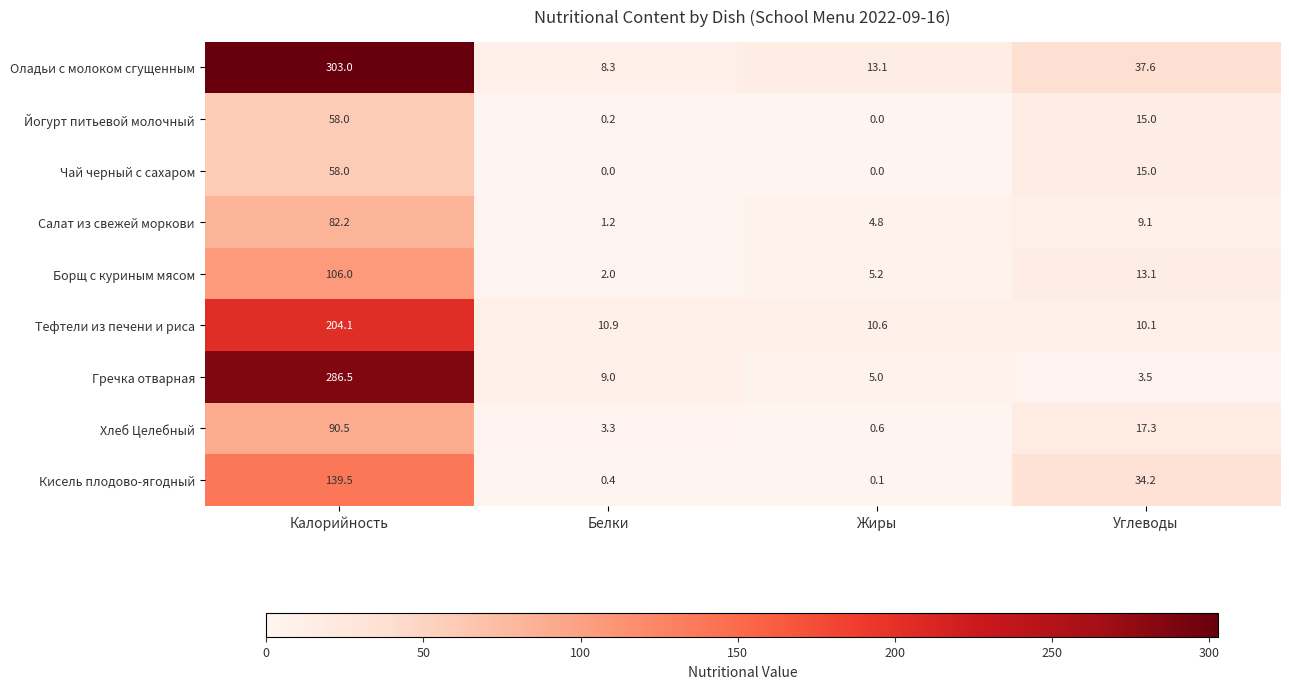

Is it true that Йогурт питьевой молочный equals 15.0 at Углеводы?

True